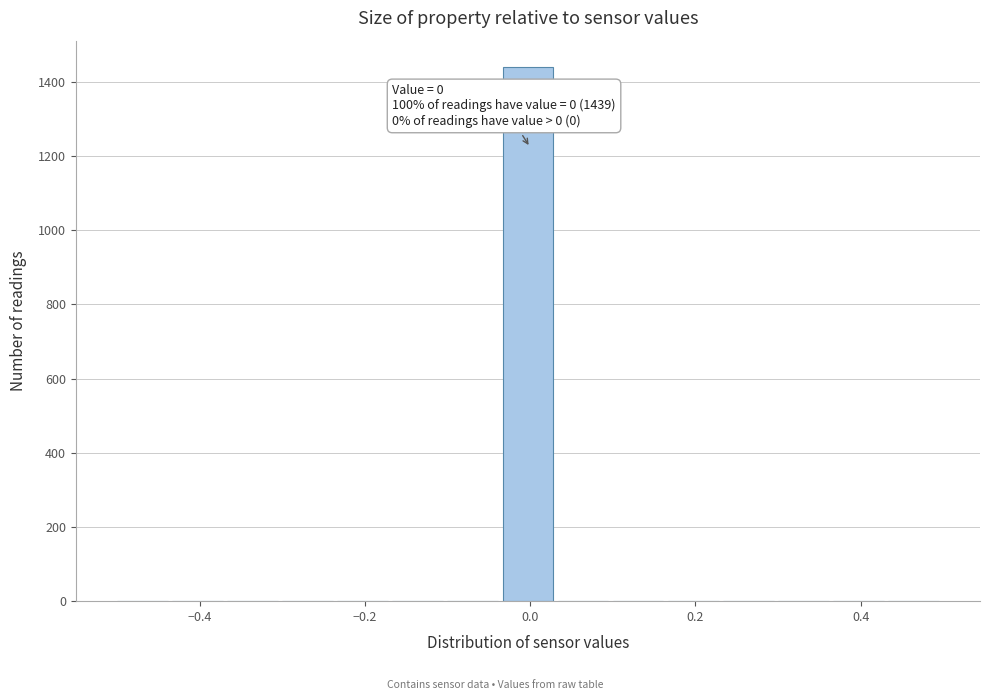

Around what value on the x-axis is the tallest bar? Give the approximate position of its centre, as read against the axis.

0.00